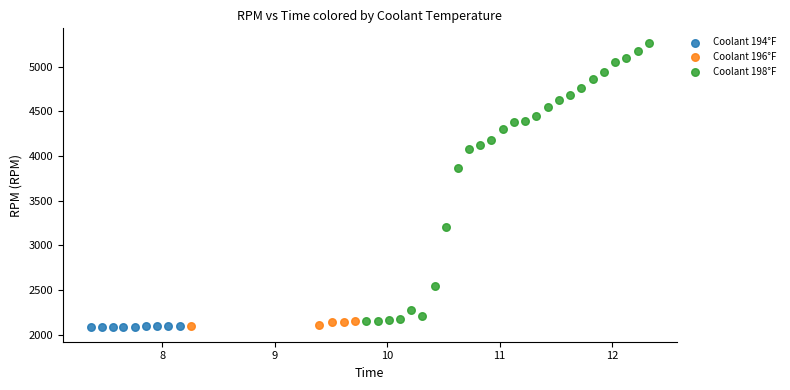

Which series has the widest spread of Y values?

Coolant 198°F